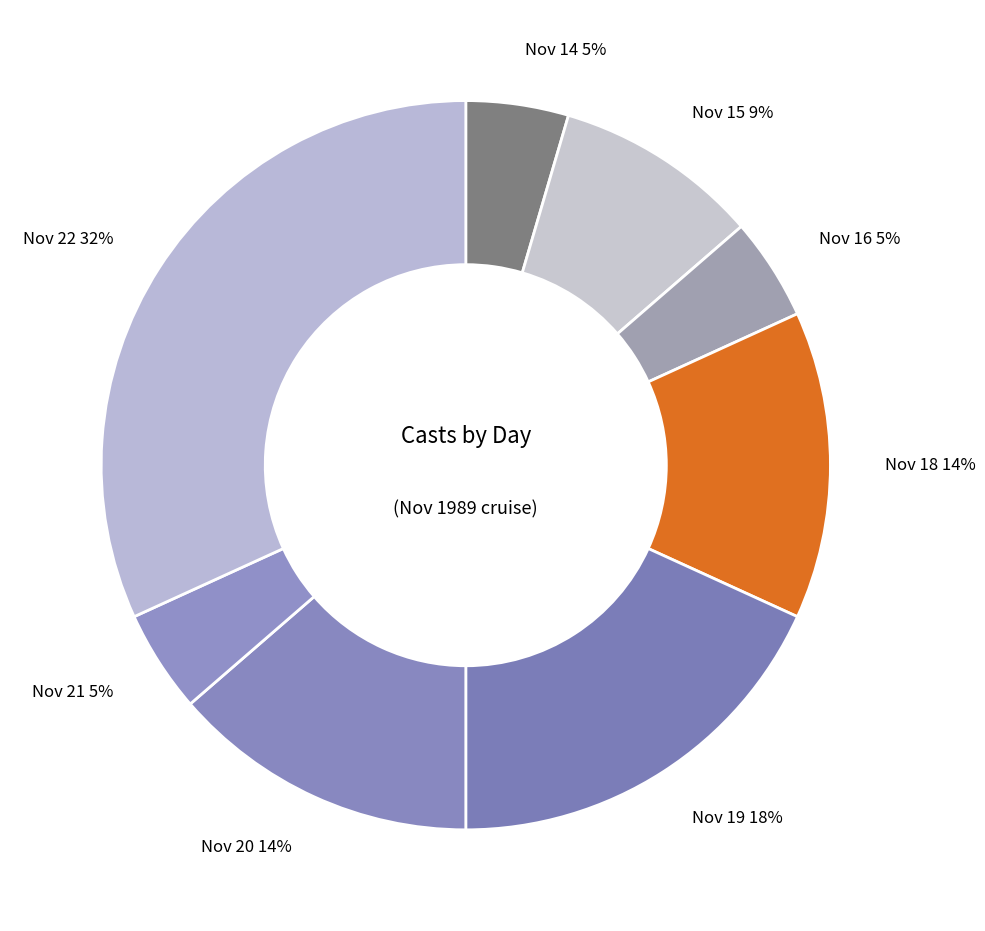

Combined, do Nov 15 9% and Nov 21 5% account for over 50%?

No